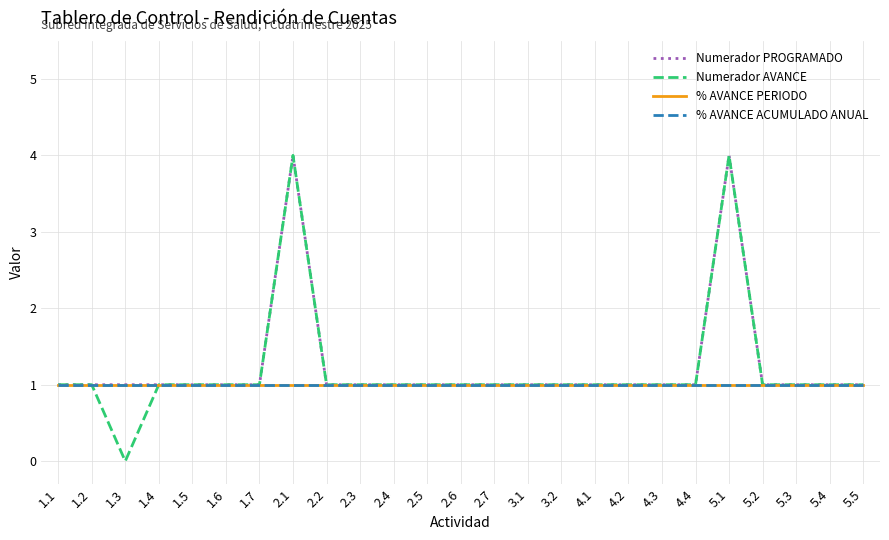

What is the value of the % AVANCE PERIODO point at the 8th from the left?

1